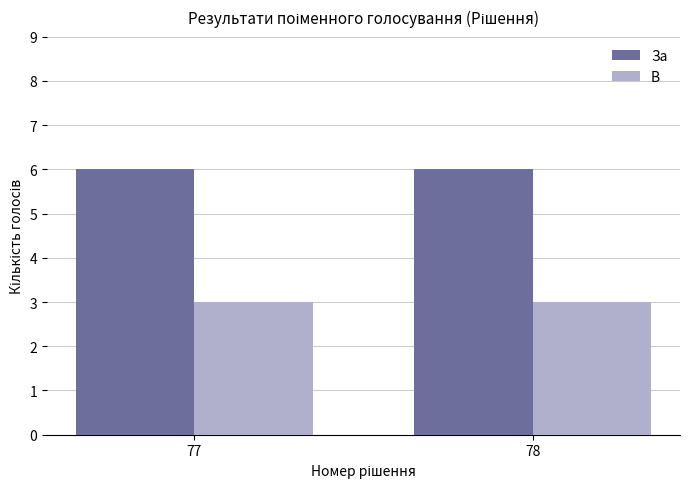

What are all the series names shown in the legend?

За, В